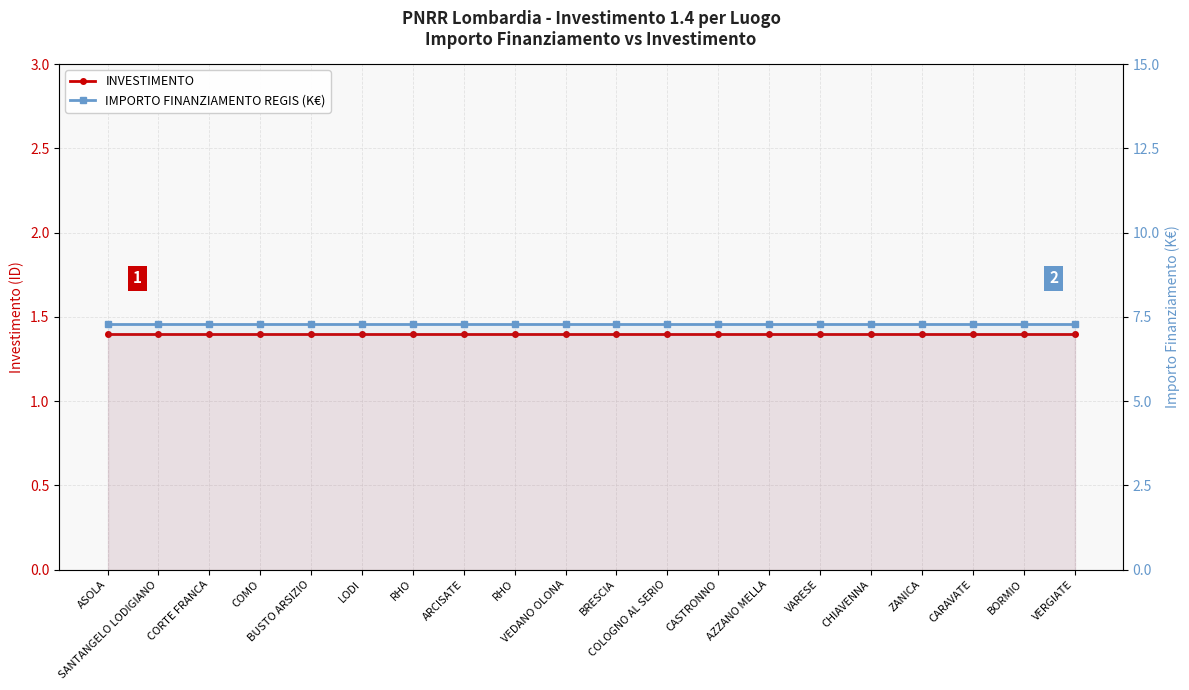

True or false: IMPORTO FINANZIAMENTO REGIS (K€) has a value of 7.3 at BORMIO.

True